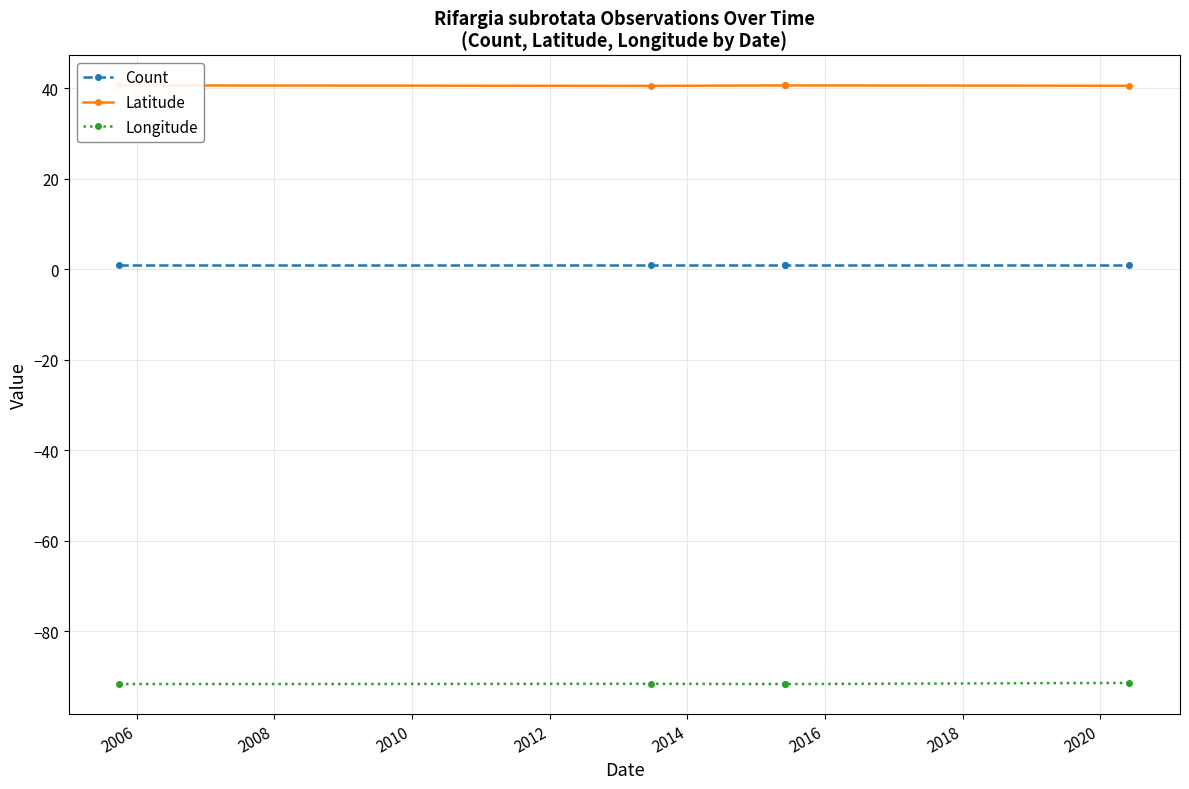

Which series has the largest total across all categories?

Latitude